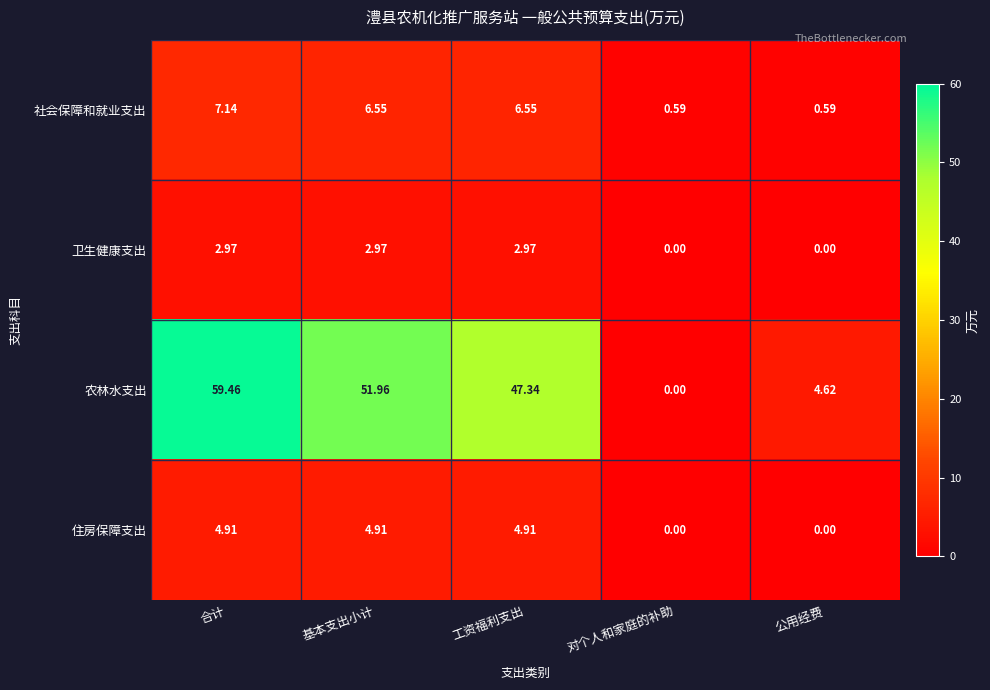

Is the value of 社会保障和就业支出 at 公用经费 greater than the value of 卫生健康支出 at 合计?

No